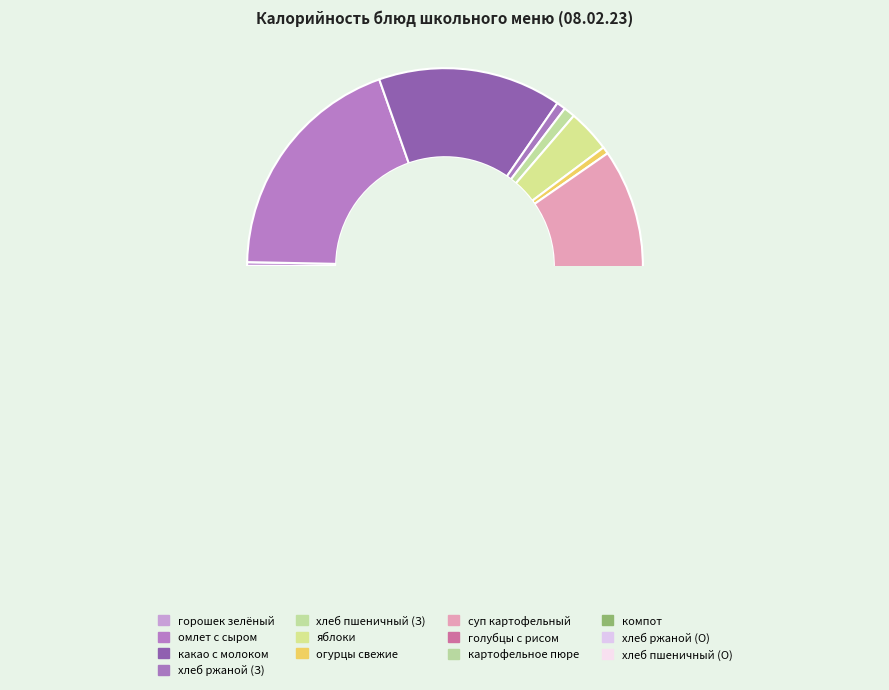

Does Обед (голубцы с рисом) account for over 50% of the chart?

No